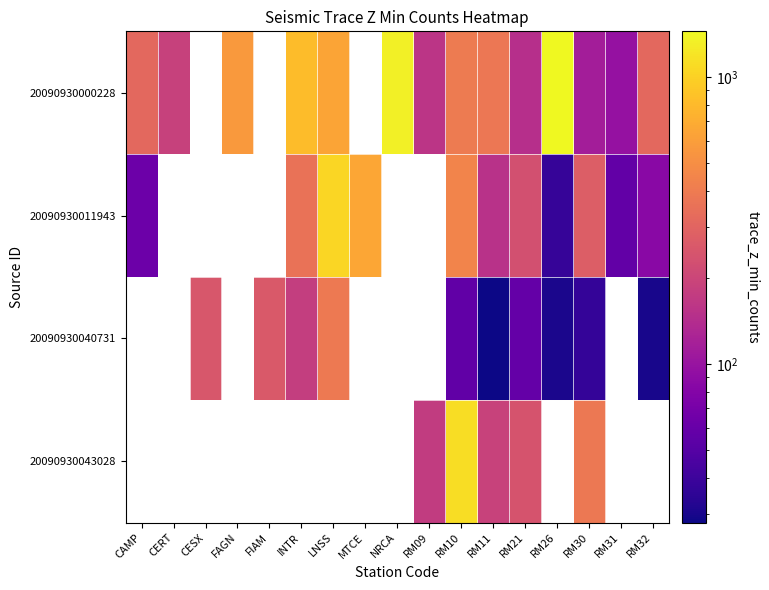

Which series has the largest range (max minus min)?

20090930000228